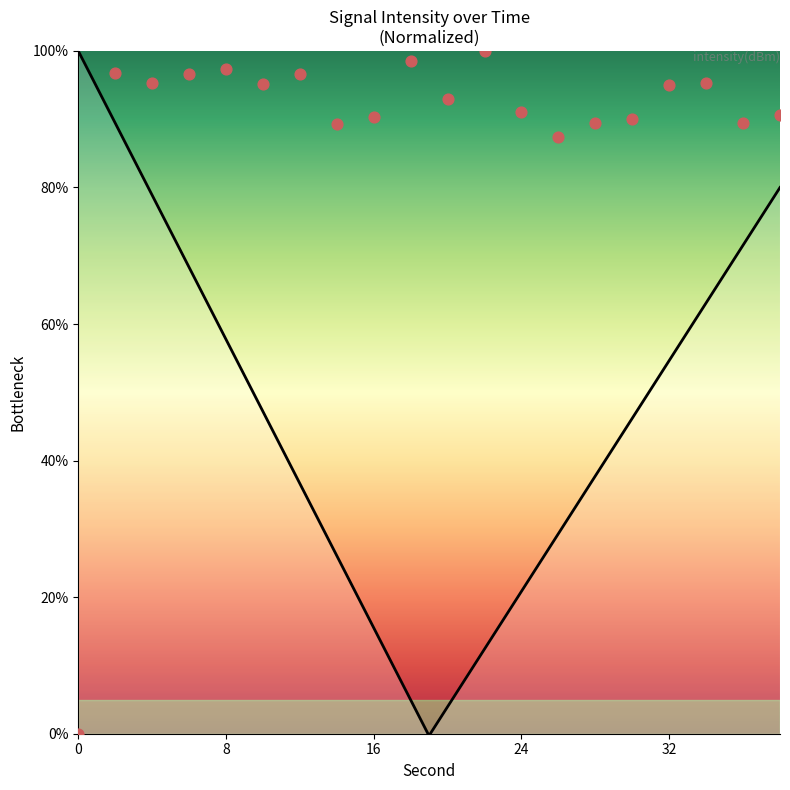

Approximately how many times larger is the value at 38 compared to 20?

1.0